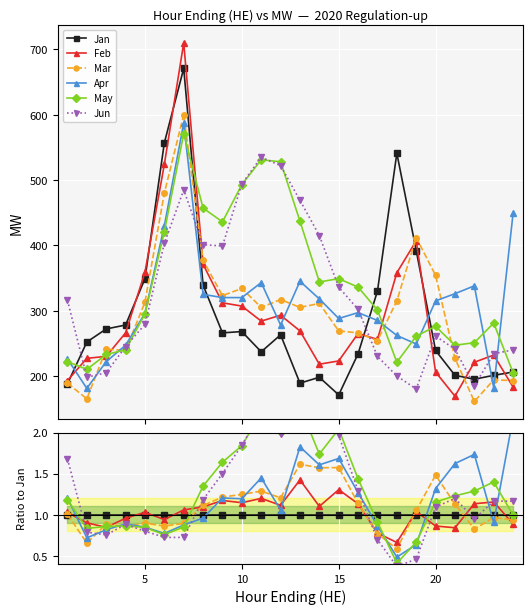

What is the value of the May point at the 7th from the left?

0.9